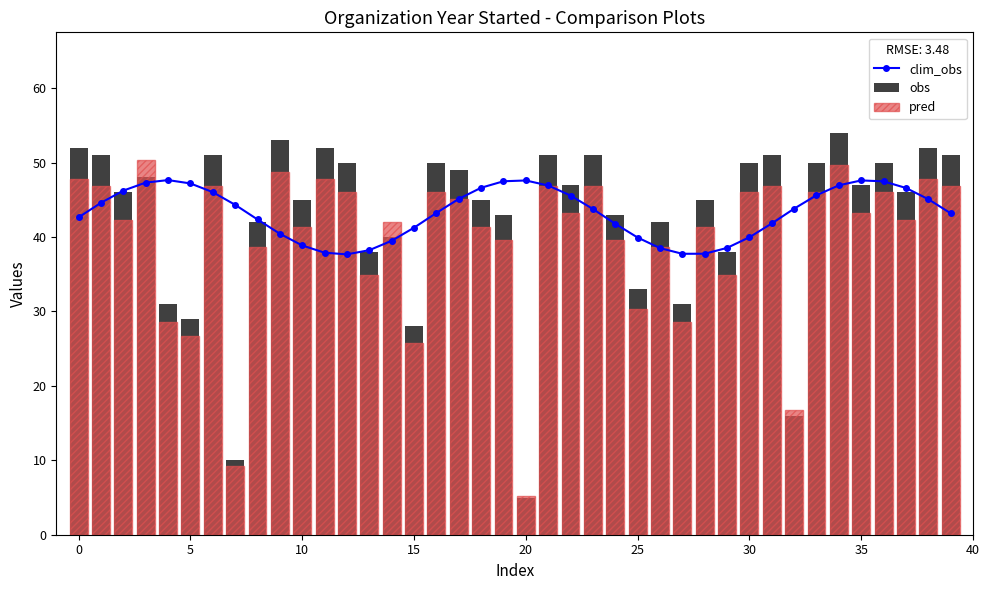

True or false: obs has a value of 45.0 at 28.

True